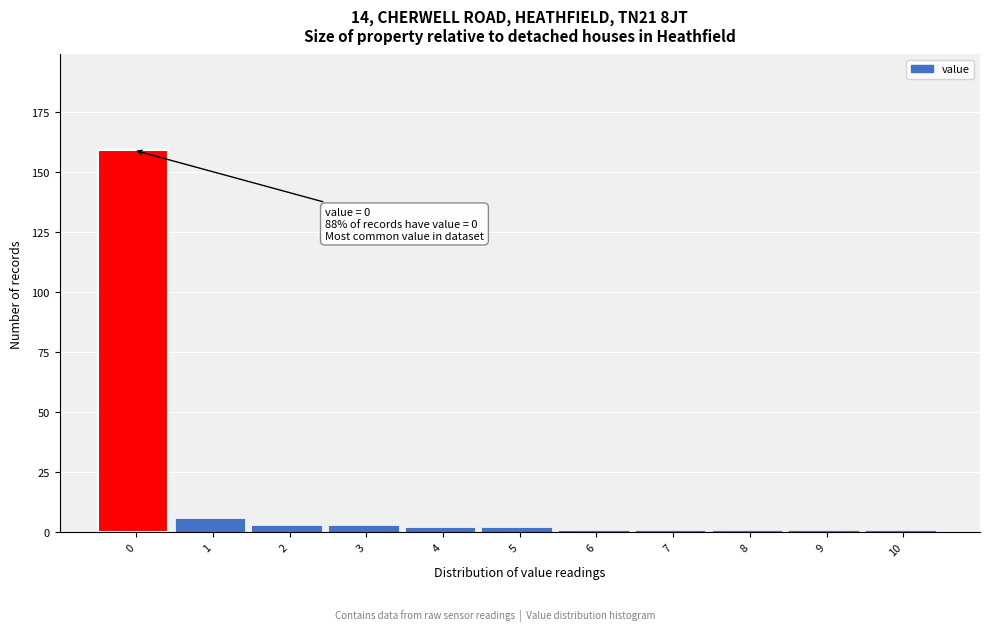

Reading left to right, extract all data points from this chart.

159	6	3	3	2	2	1	1	1	1	1